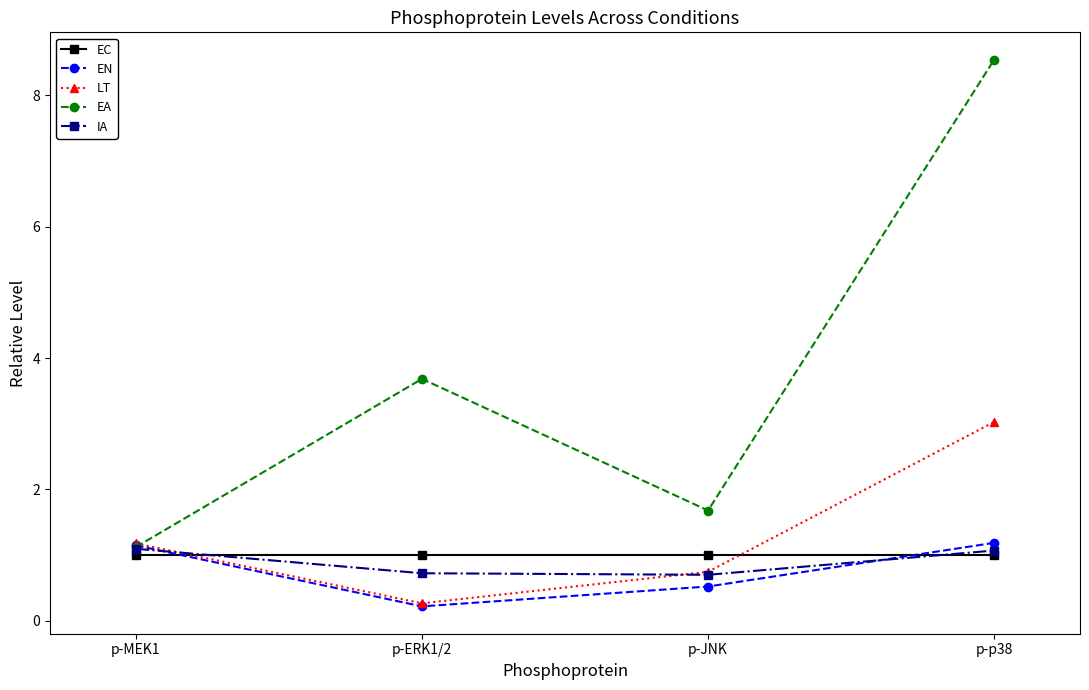

Which label corresponds to the smallest value in the chart?

p-ERK1/2